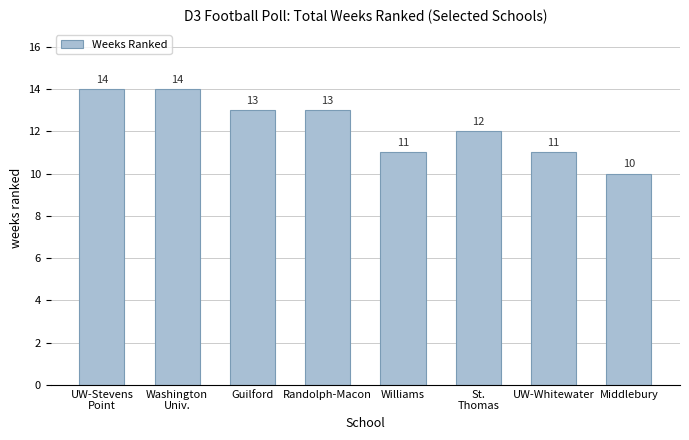

What is the minimum value shown in the chart?

10